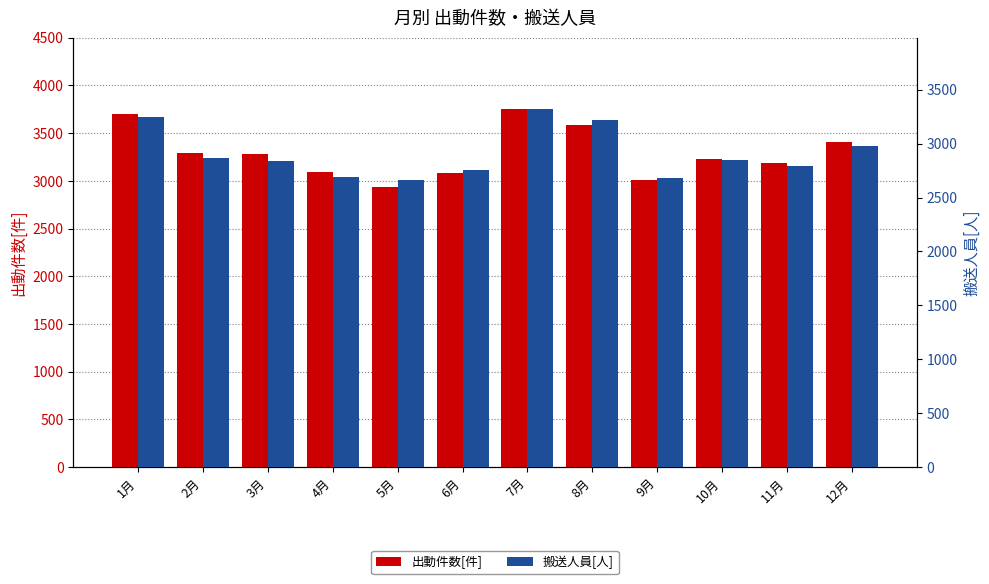

What is the minimum value for 出動件数[件]?

2940